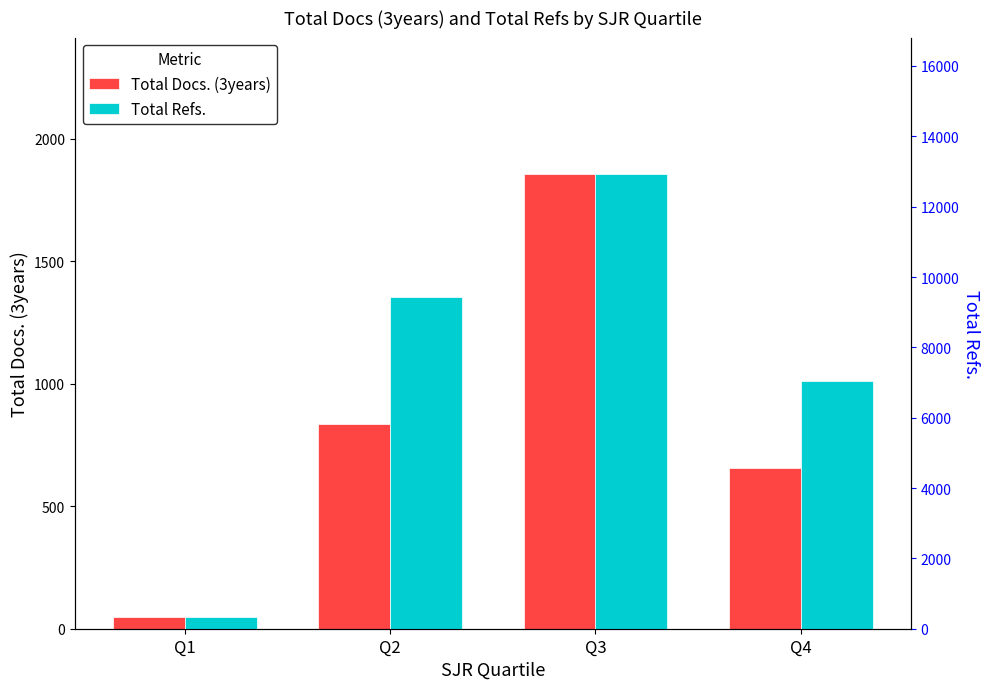

Where does the Total Refs. series first go above 9431?

Q3